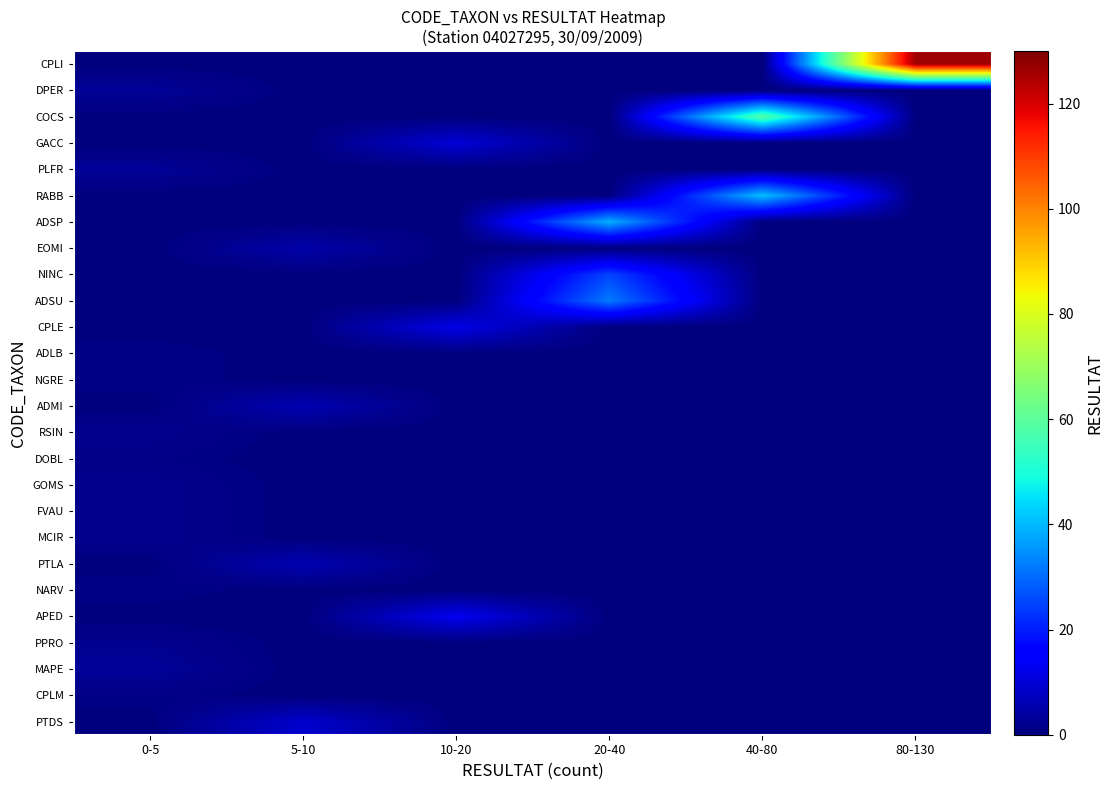

List the series in order of their peak value, highest first.

CPLI, COCS, RABB, ADSP, ADSU, NINC, APED, CPLE, GACC, PTDS, ADMI, PTLA, EOMI, DPER, PLFR, MAPE, RSIN, GOMS, FVAU, MCIR, PPRO, ADLB, NGRE, DOBL, NARV, CPLM